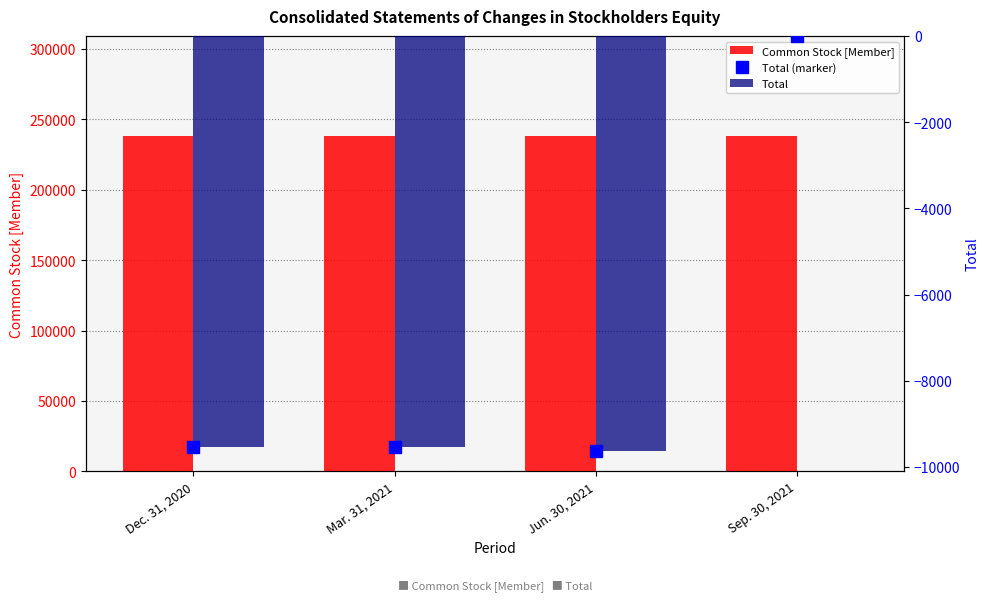

Which series changed the most between Mar. 31, 2021 and Sep. 30, 2021?

Total (marker)